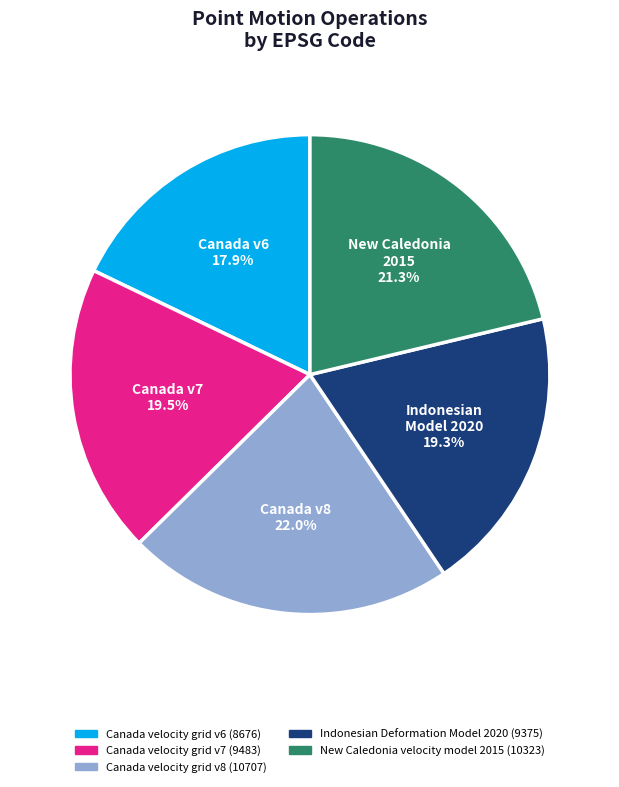

What percentage is NOT represented by Canada velocity grid v6?

82.1%